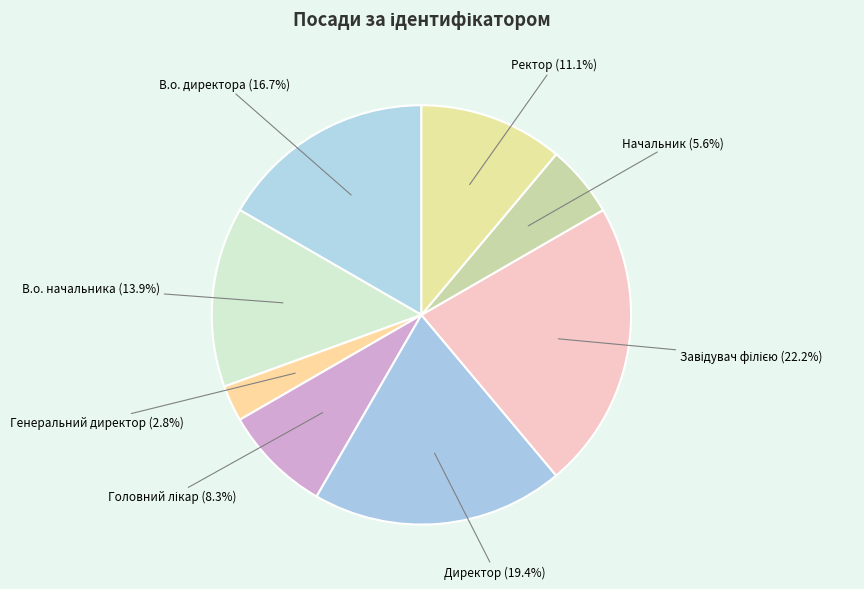

What is the smallest slice in the pie chart?

Генеральний директор